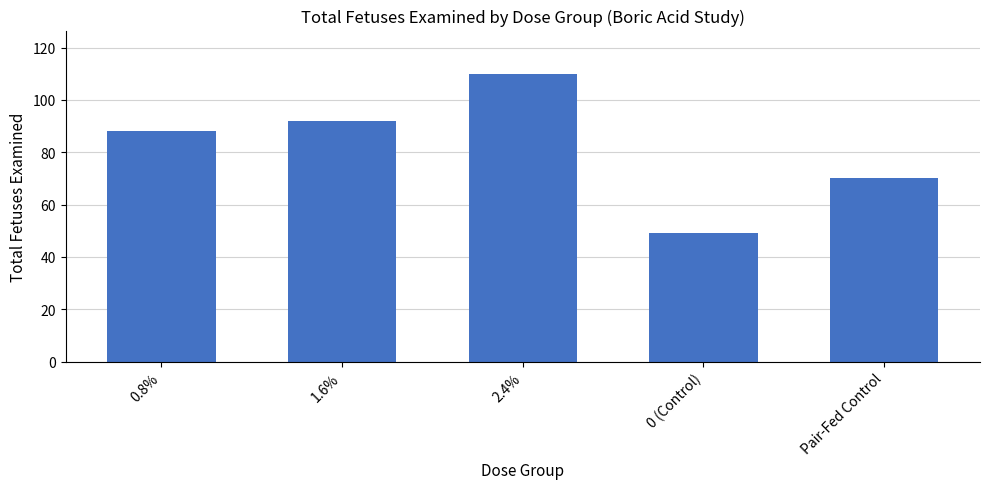

Reading left to right, transcribe all the data shown in this chart.

88	92	110	49	70